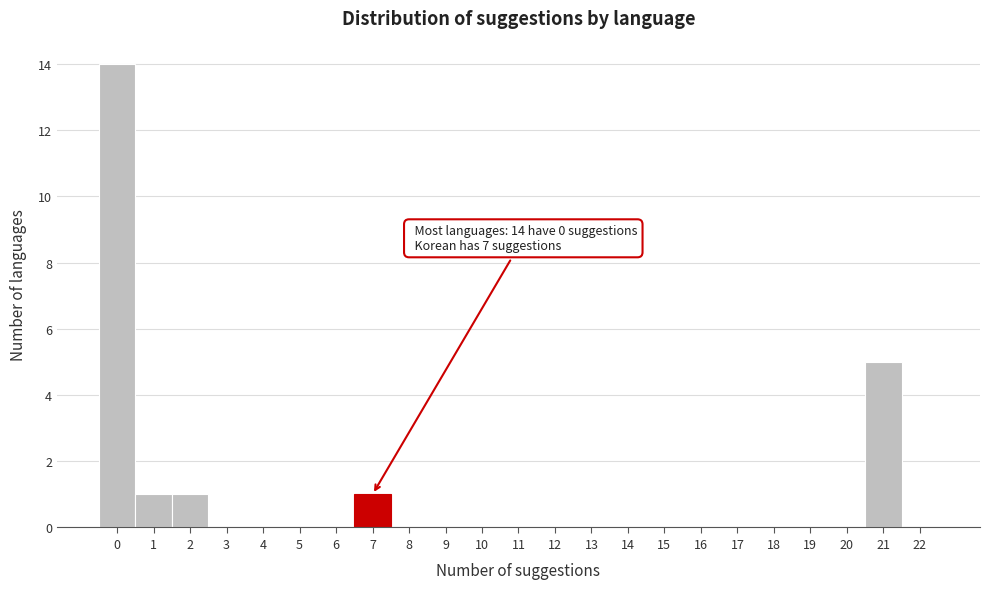

Over which range of the x-axis is the bar tallest?

-0.5 to 0.5